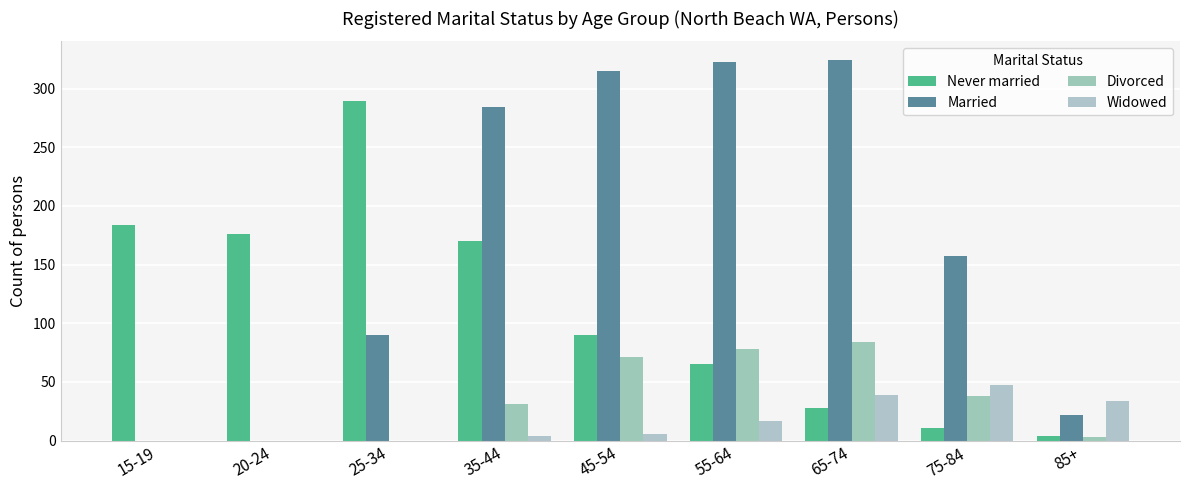

Does the chart contain stacked bars?

No